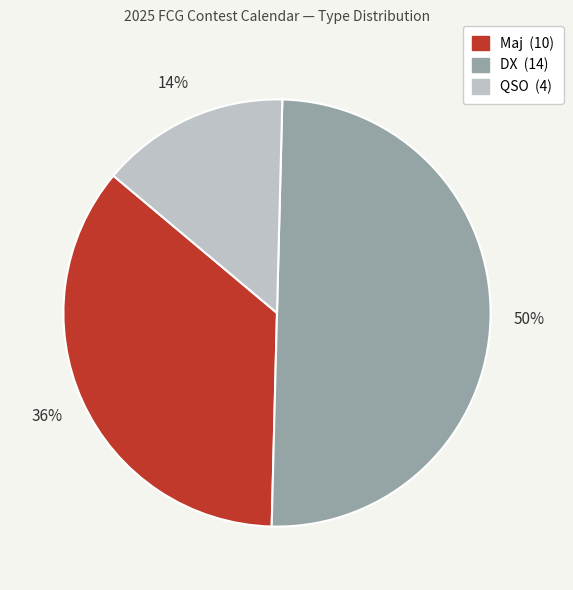

To the nearest percent, what is the difference between the largest and smallest slice percentages?

36%